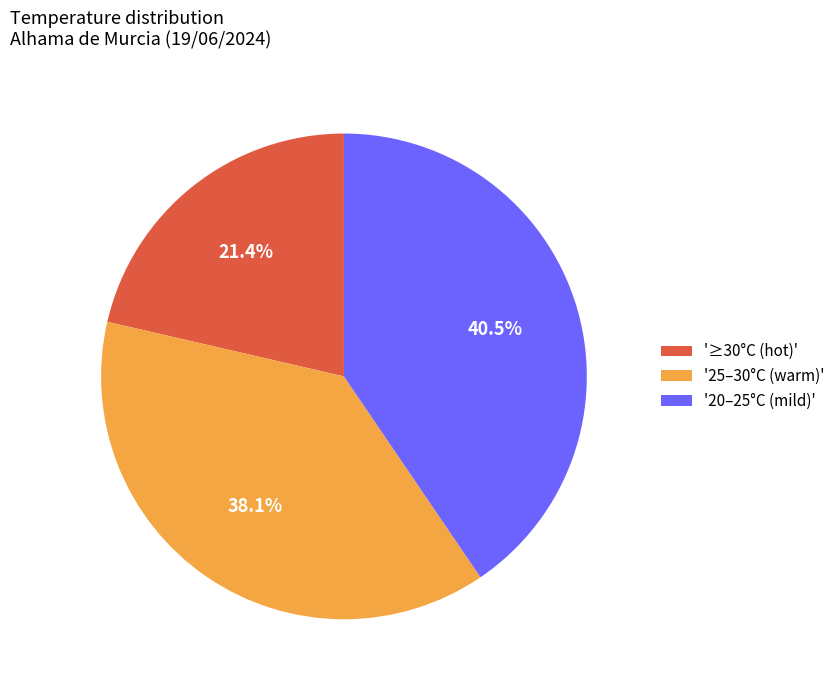

Is there any slice that represents more than half of the pie?

No